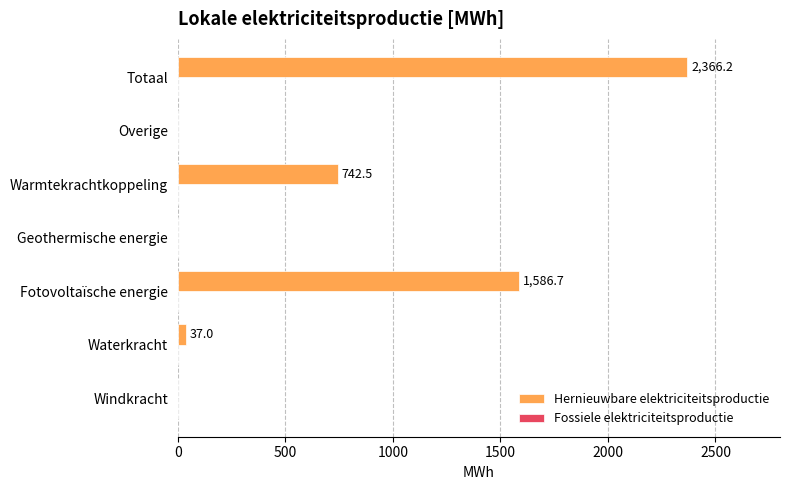

What is the sum of the values at Fotovoltaïsche energie and Geothermische energie?

1586.7